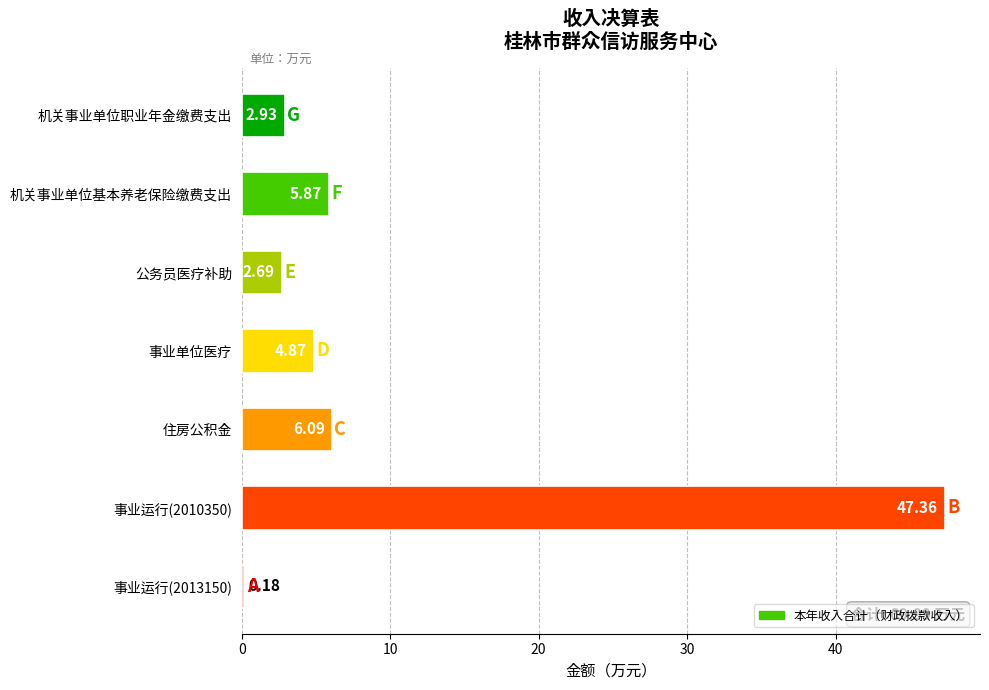

Are the bars horizontal?

Yes